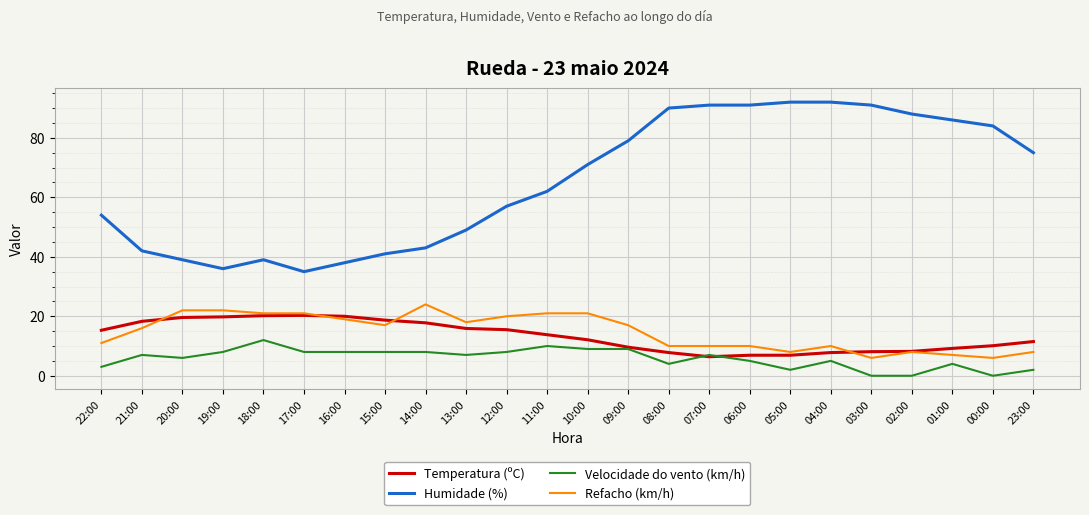

Is it true that Refacho (km/h) equals 8.0 at 23:00?

True